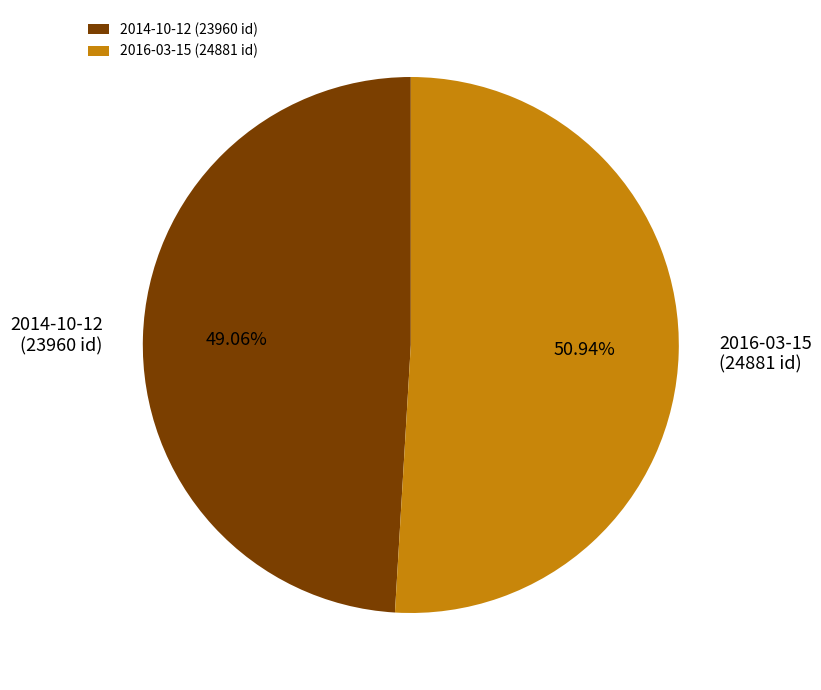

To the nearest percent, what portion does 2016-03-15 represent?

51%